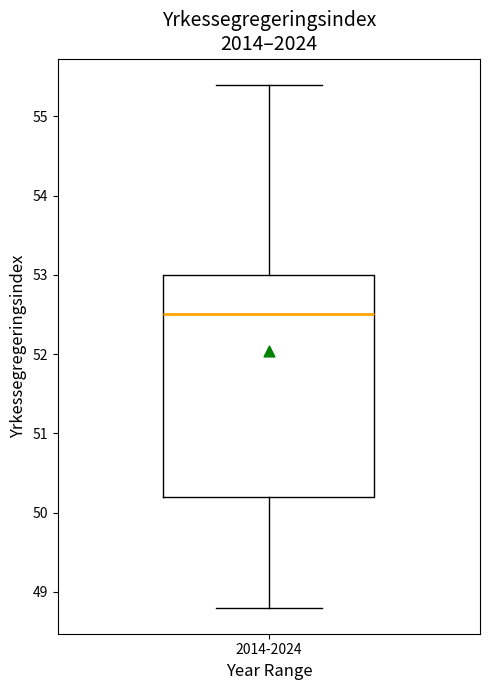

Transcribe this box plot: give where the median line is, the range the box spans, and where the two whiskers end, as read against the y-axis. The values are not printed on the chart, so give them approximately, as read against the axis.

median 52.5, box 50.2 to 53.0, whiskers 48.8 to 55.4